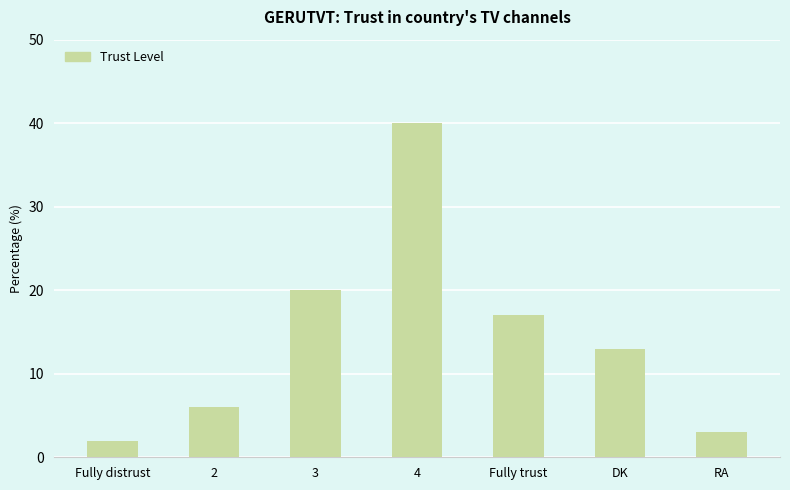

Which category has the highest value across all series?

4